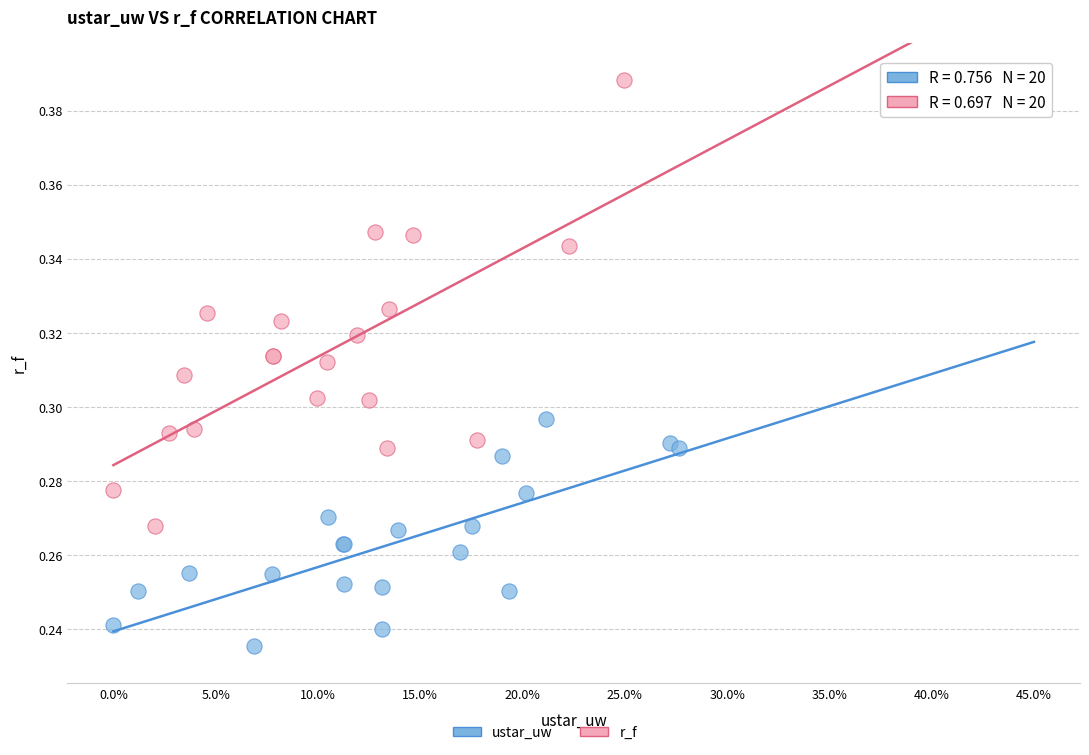

Which series reaches the minimum Y coordinate?

ustar_uw